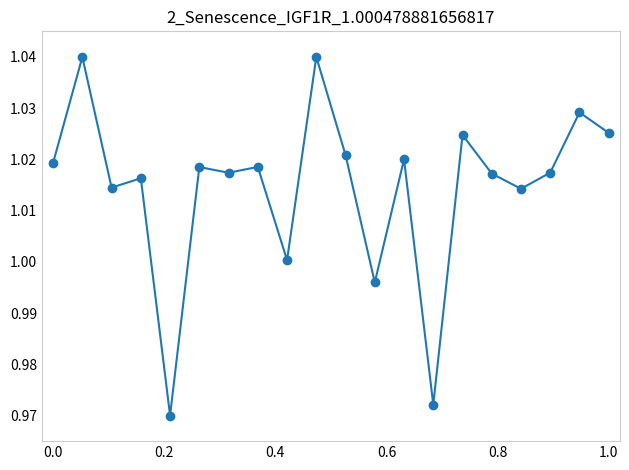

What is the sum of all values?

20.3